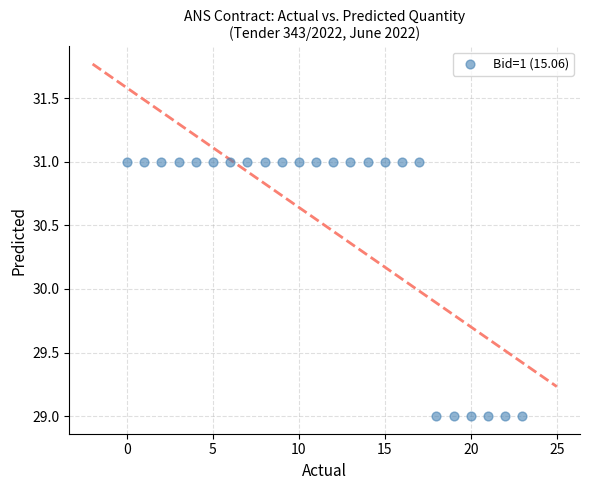

How many data points are displayed?

24